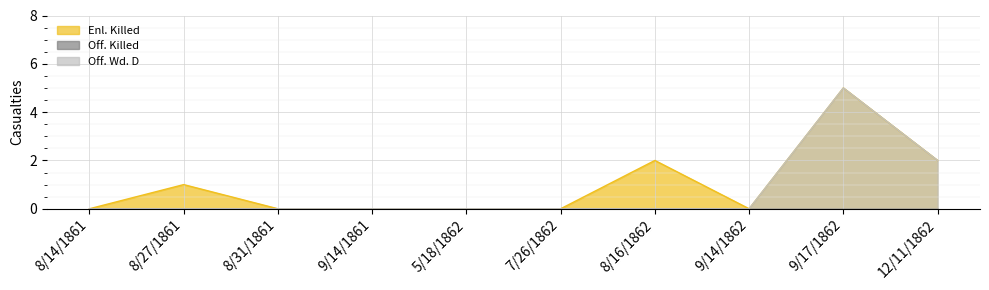

How many Enl. Killed values are between 0 and 2?

9